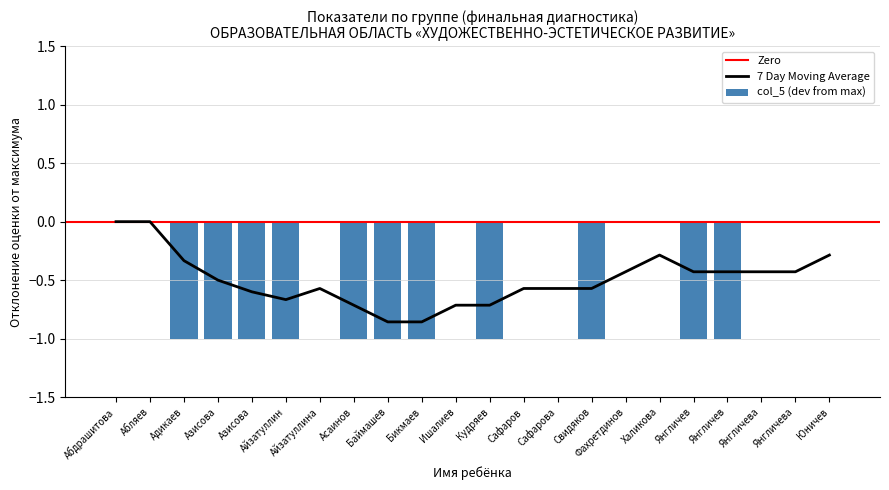

What is the label of the 2nd bar from the right?

Янгличева Алия